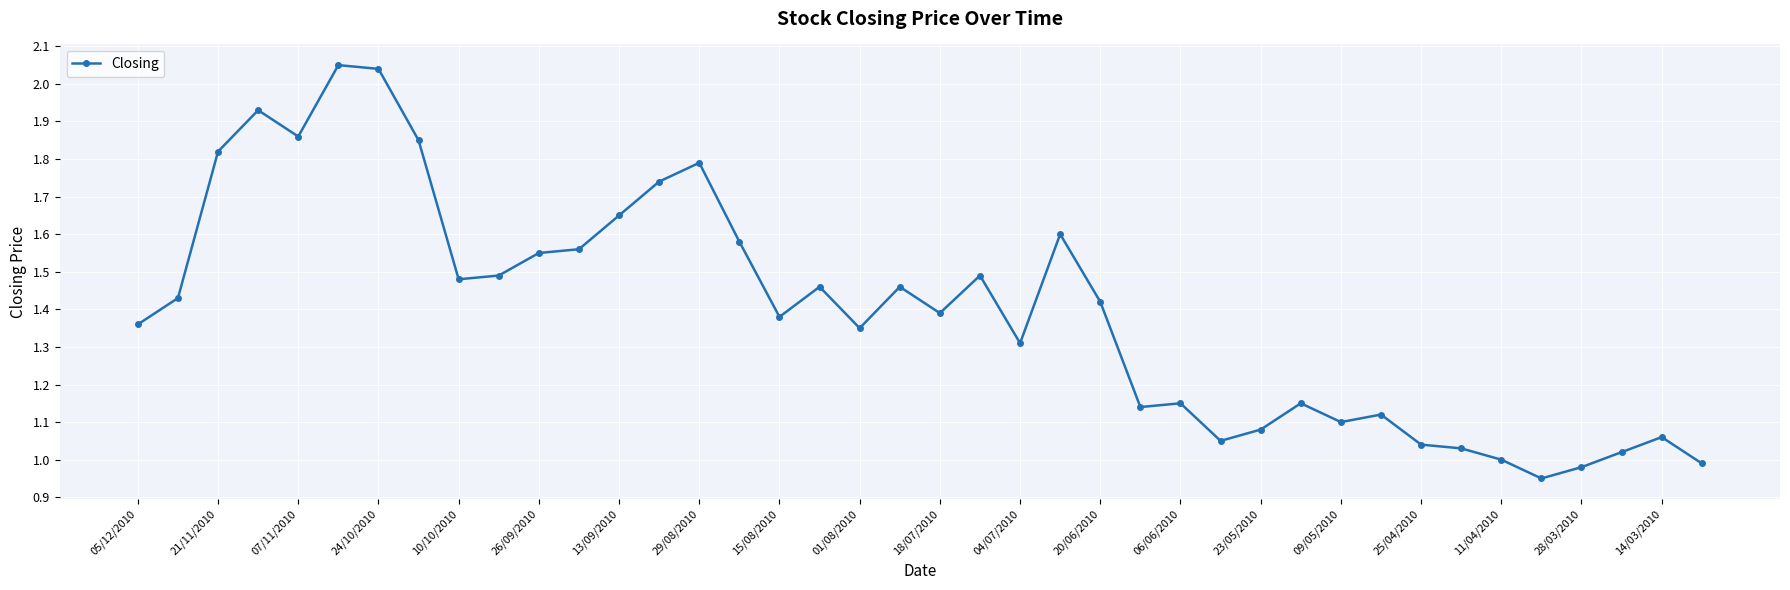

Count the number of categories in the chart.

40